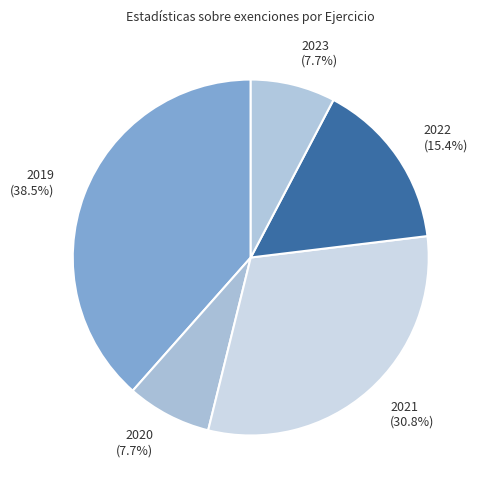

Is the sum of 2020 (7.7%) and 2023 (7.7%) greater than half?

No